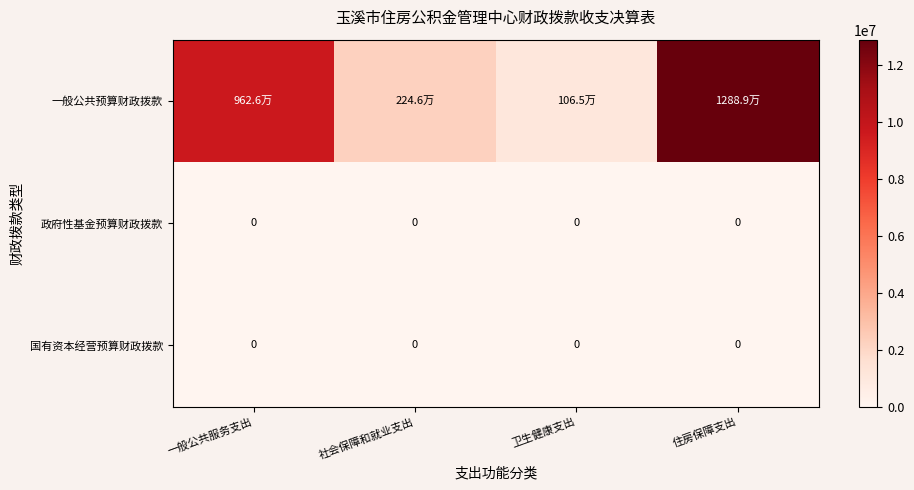

What is the approximate value of 一般公共预算财政拨款 at 卫生健康支出?

1064944.8